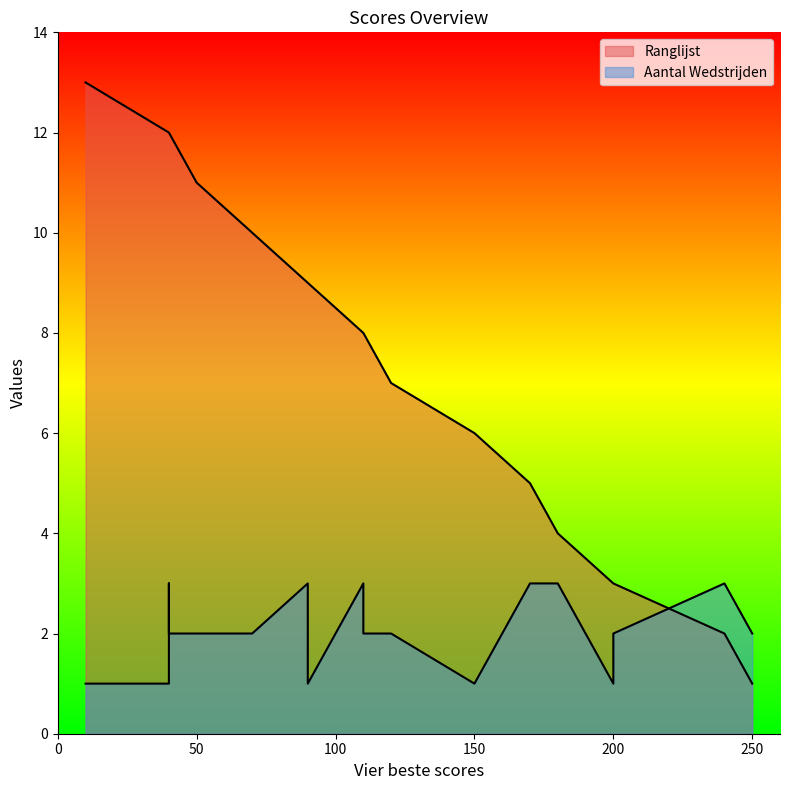

How many lines are shown in the chart?

2